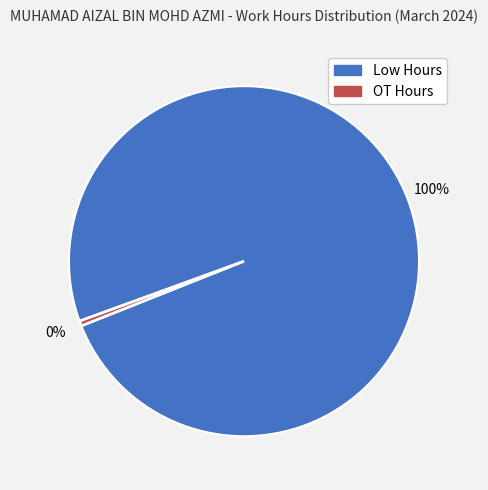

To the nearest percent, what is the average slice percentage?

50%